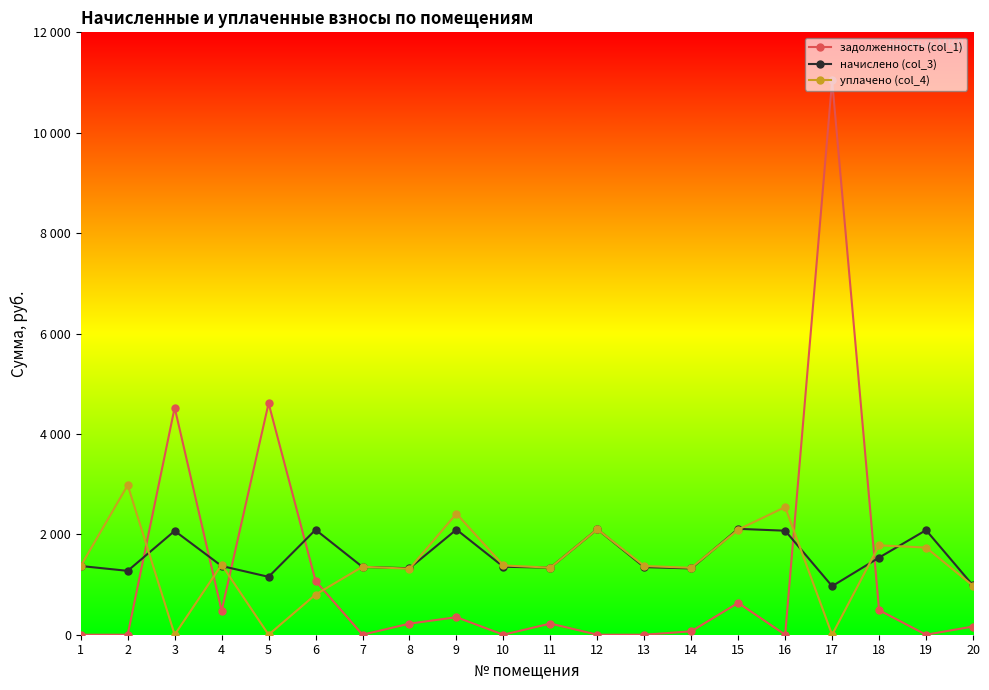

After their last crossing, which series has the higher values: начислено (col_3) or уплачено (col_4)?

начислено (col_3)